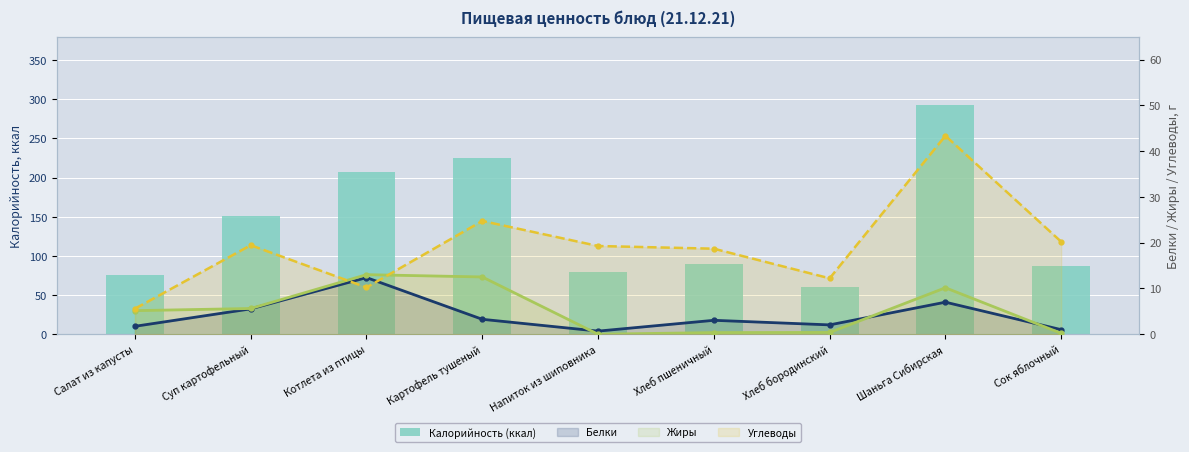

How many series are shown in this chart?

4